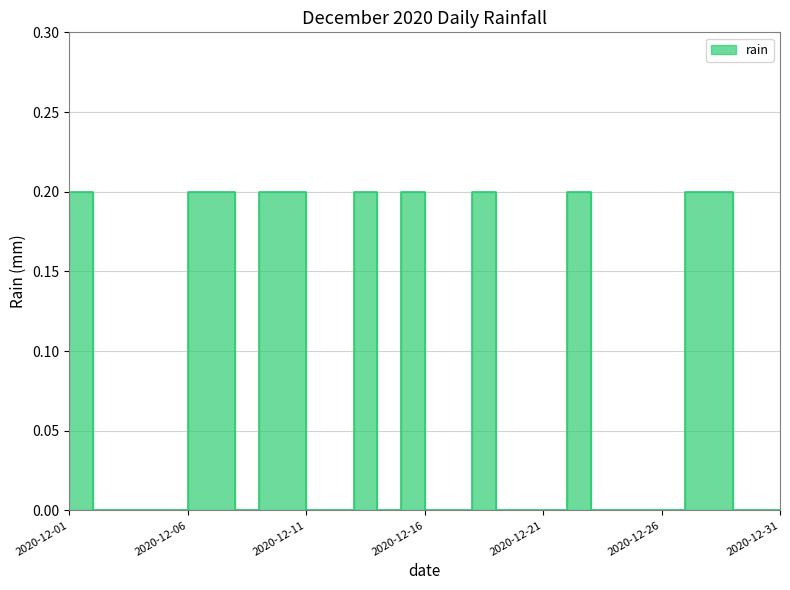

What is the value of the 2nd point from the left?

0.2